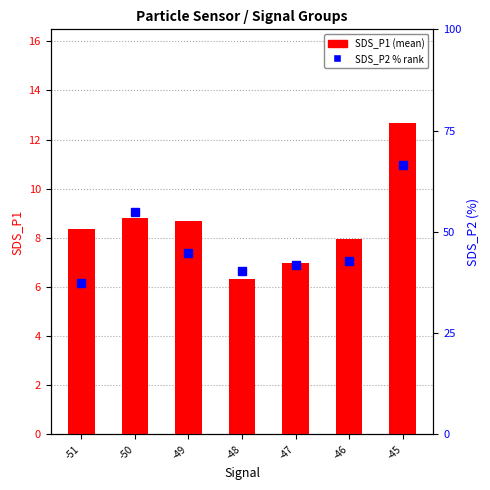

Is it true that SDS_P1 equals 10.8 at -47?

False